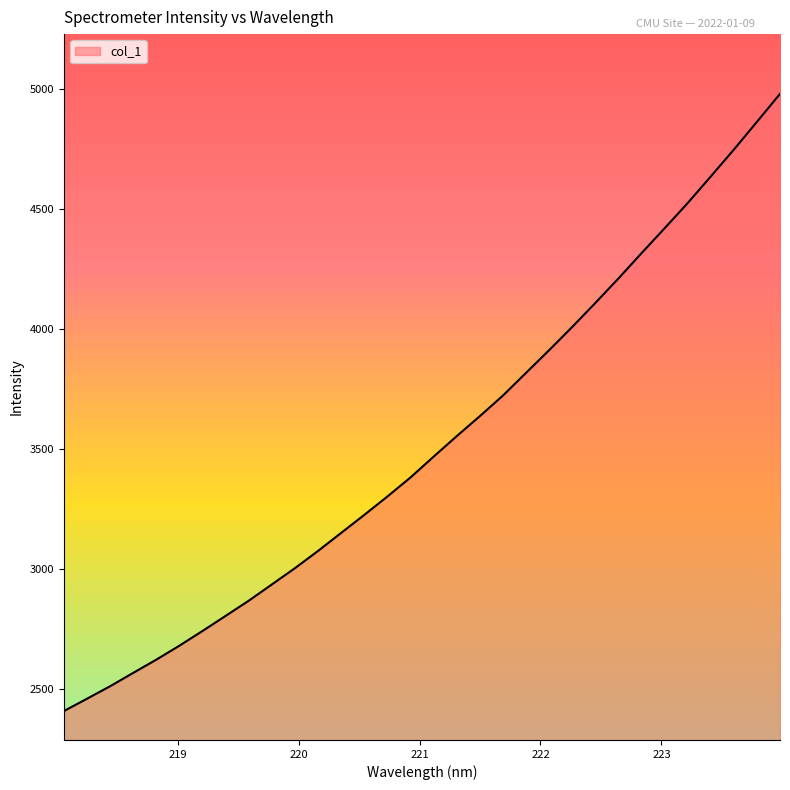

What is the difference between the maximum and minimum values?

2570.3